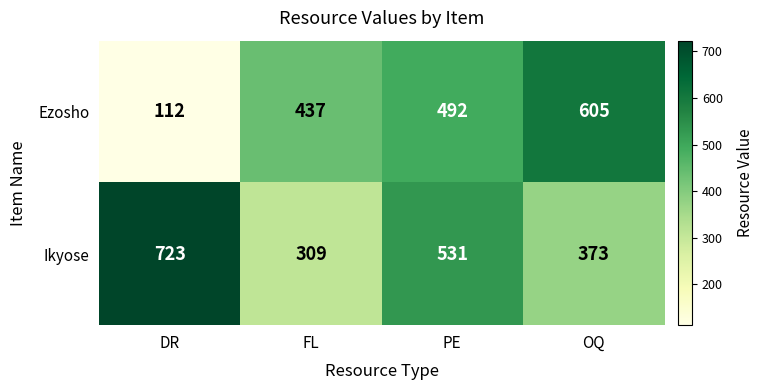

Reading left to right, extract all data points from this chart.

Ezosho: 112	437	492	605
Ikyose: 723	309	531	373